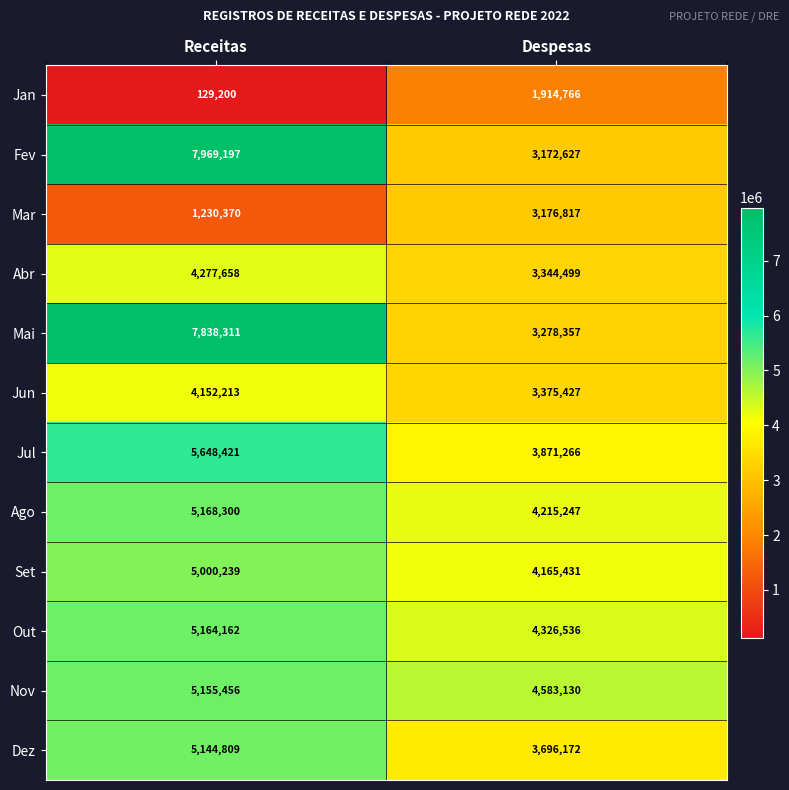

What is the greatest value displayed?

7969197